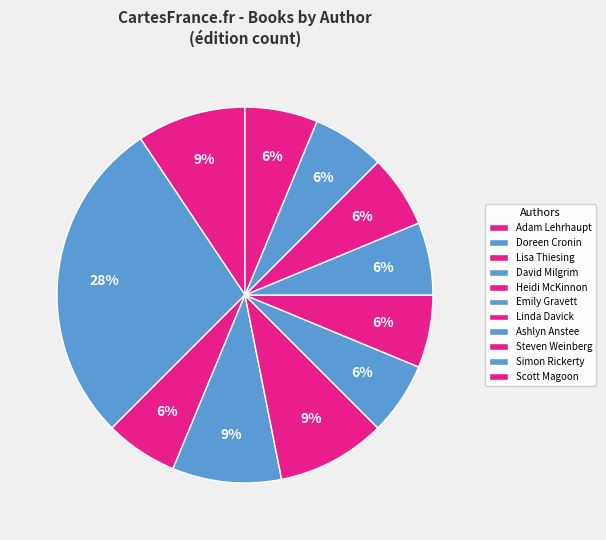

Which has a higher value, Doreen Cronin or Emily Gravett?

Doreen Cronin